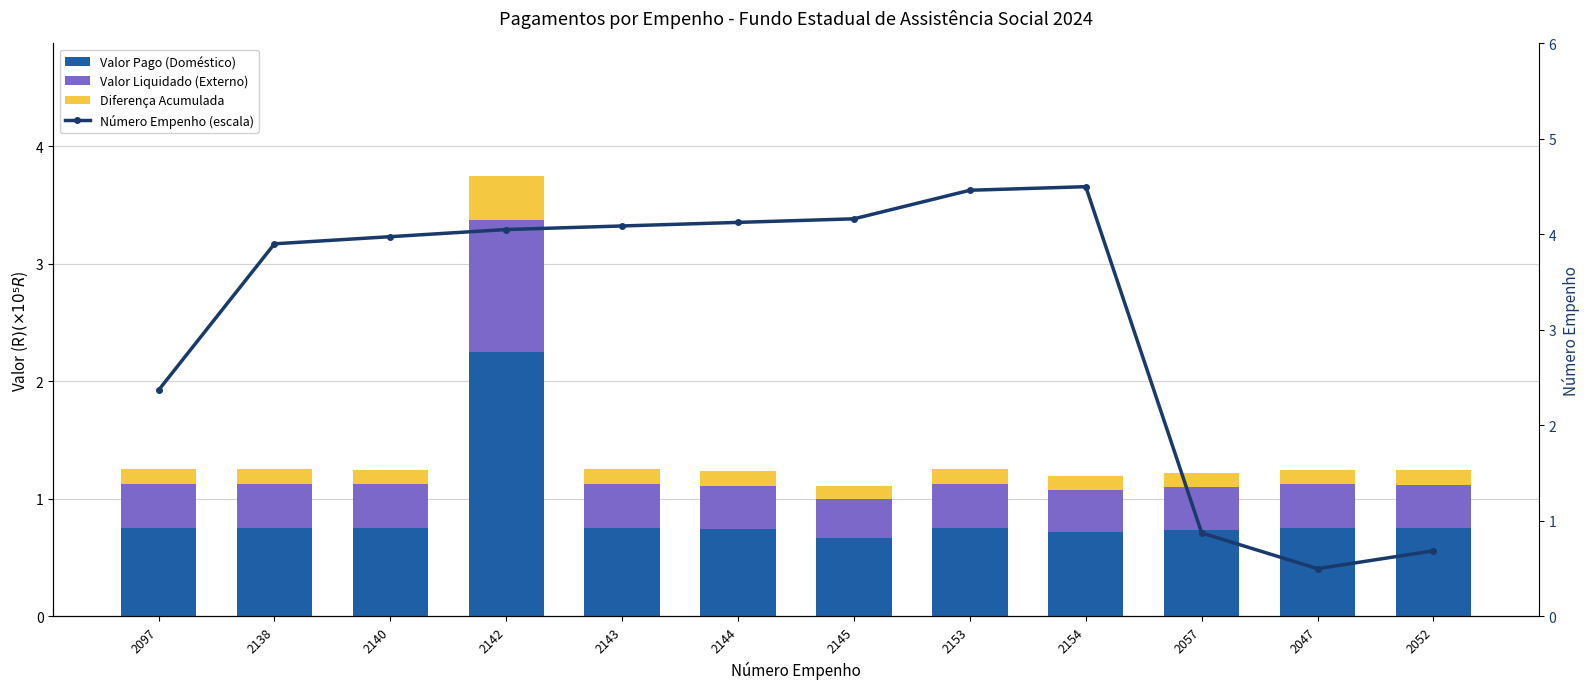

Count the number of data series in this chart.

4